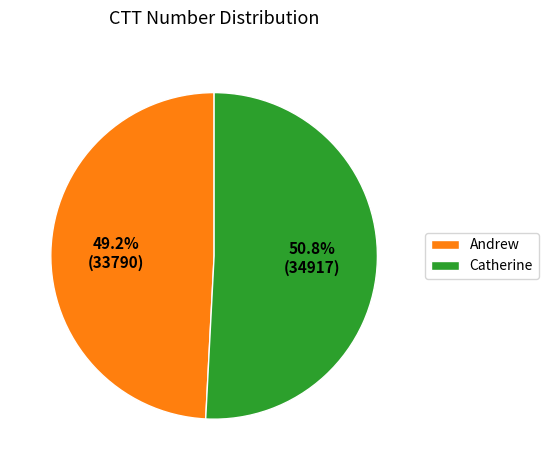

Which category has the smallest portion of the pie?

Andrew